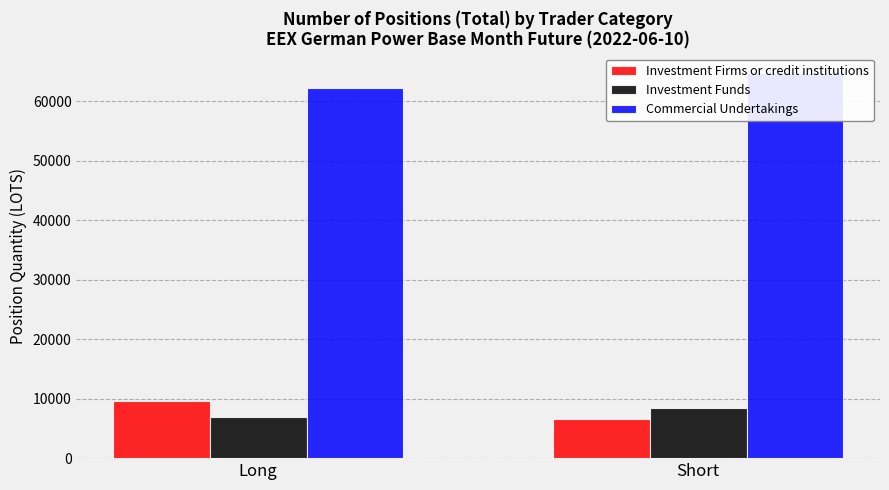

Are the bars grouped side by side (vs. stacked)?

Yes